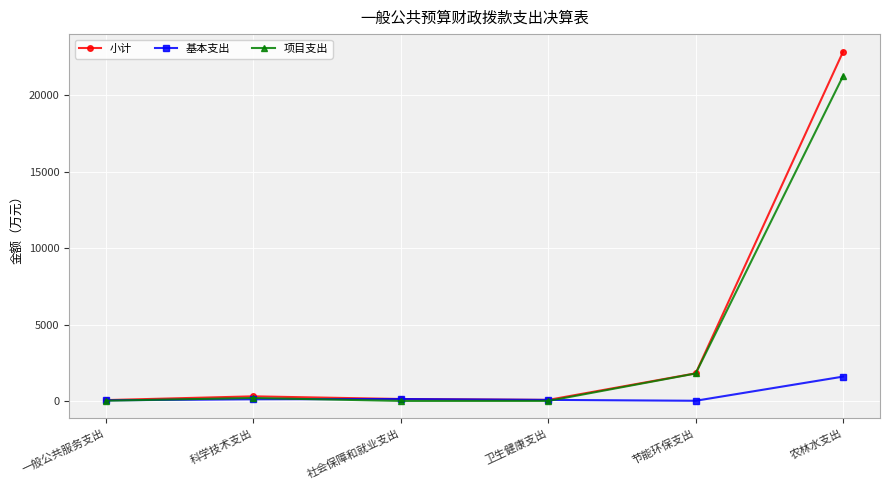

Is it true that 项目支出 equals 926.3 at 节能环保支出?

False